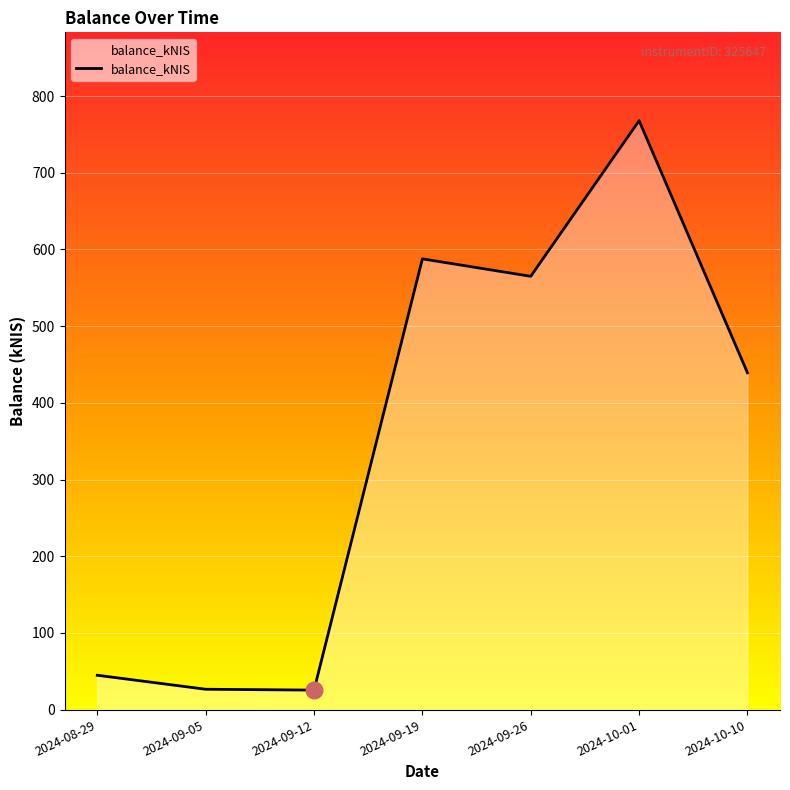

What position from the right is 2024-09-19?

4